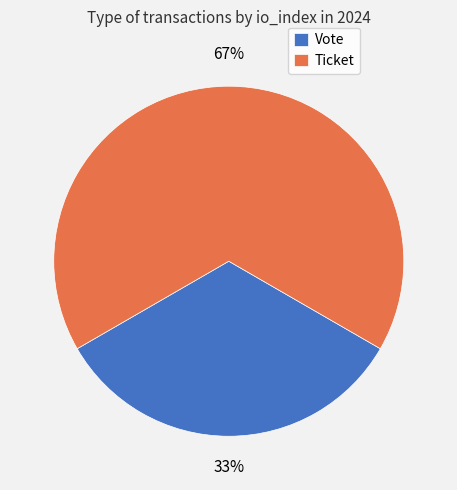

To the nearest percent, what is the average slice percentage?

50%